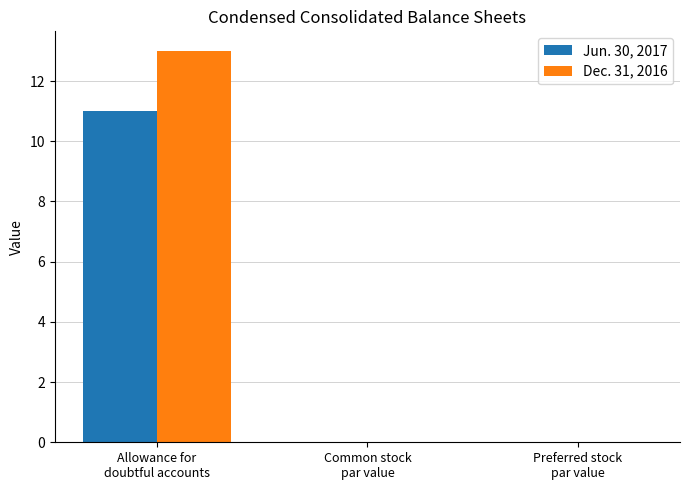

Which series has the largest total across all categories?

Dec. 31, 2016